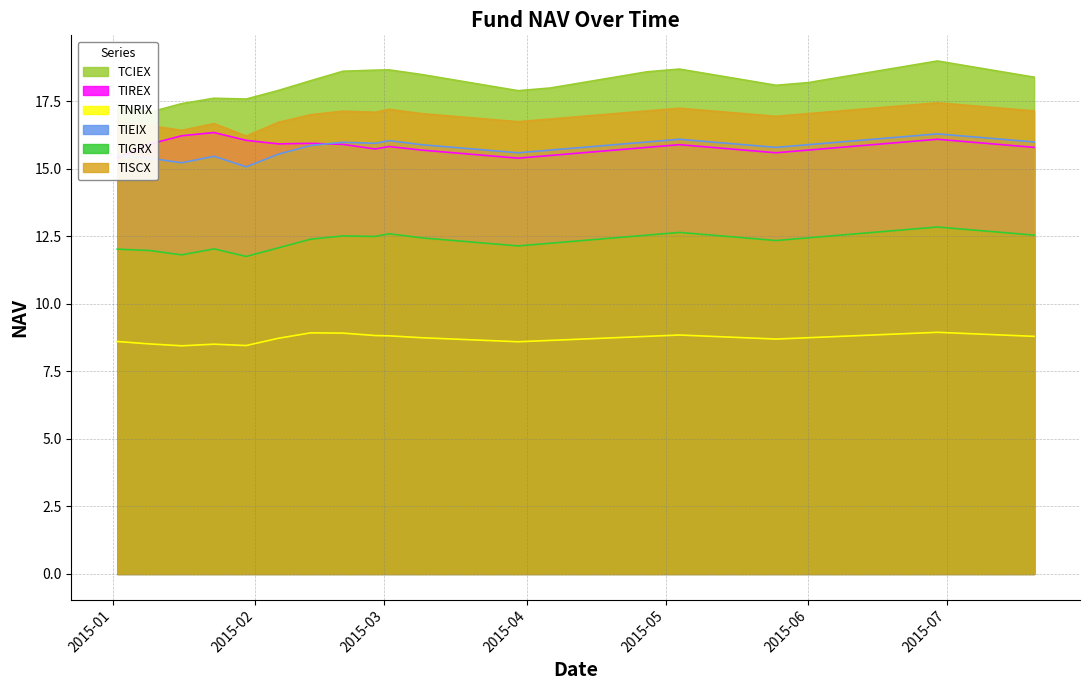

Where is the first local minimum for TCIEX?

2015-01-09